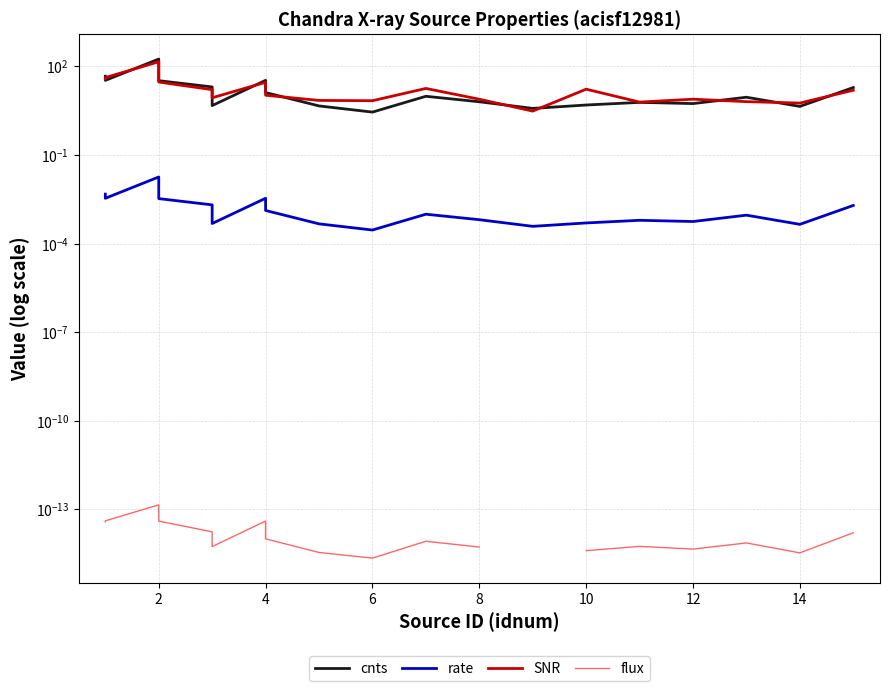

What is the average value of the SNR series?

22.0